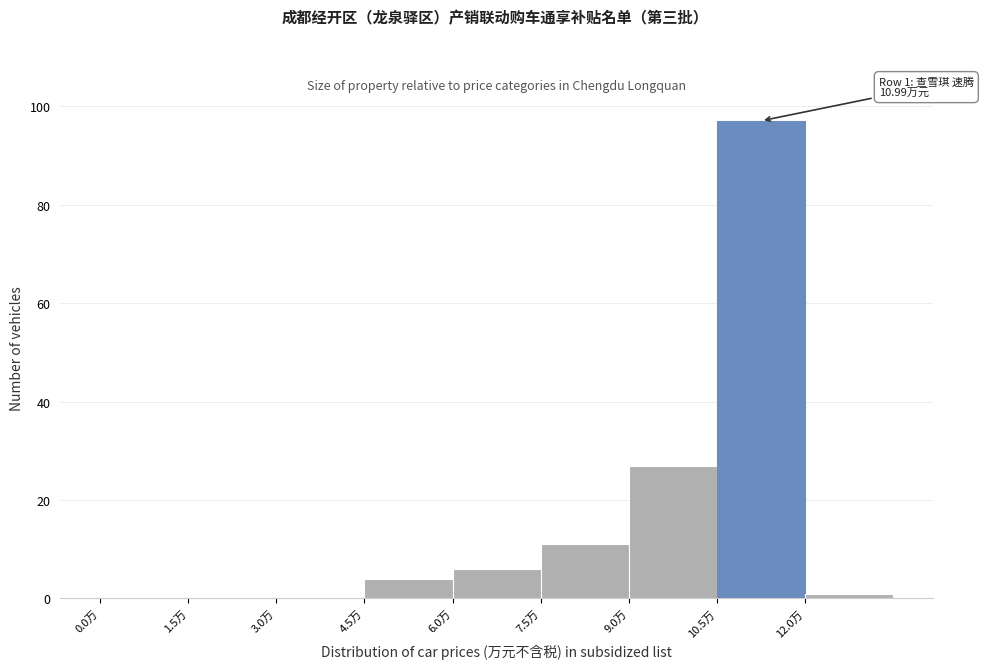

Which range on the x-axis has the tallest bar?

10.5 to 12.0